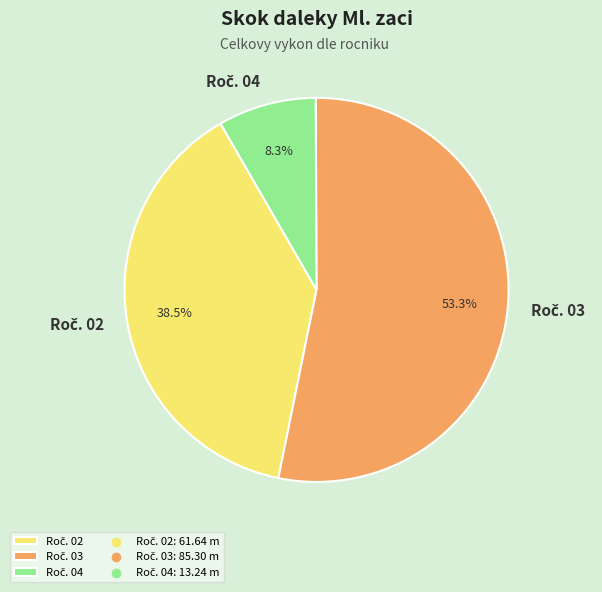

Is there any slice that represents more than half of the pie?

Yes